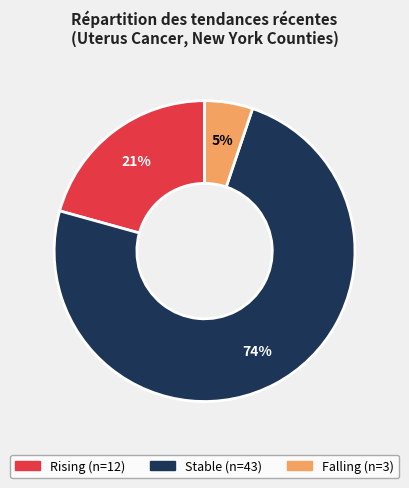

How many slices are in this pie chart?

3